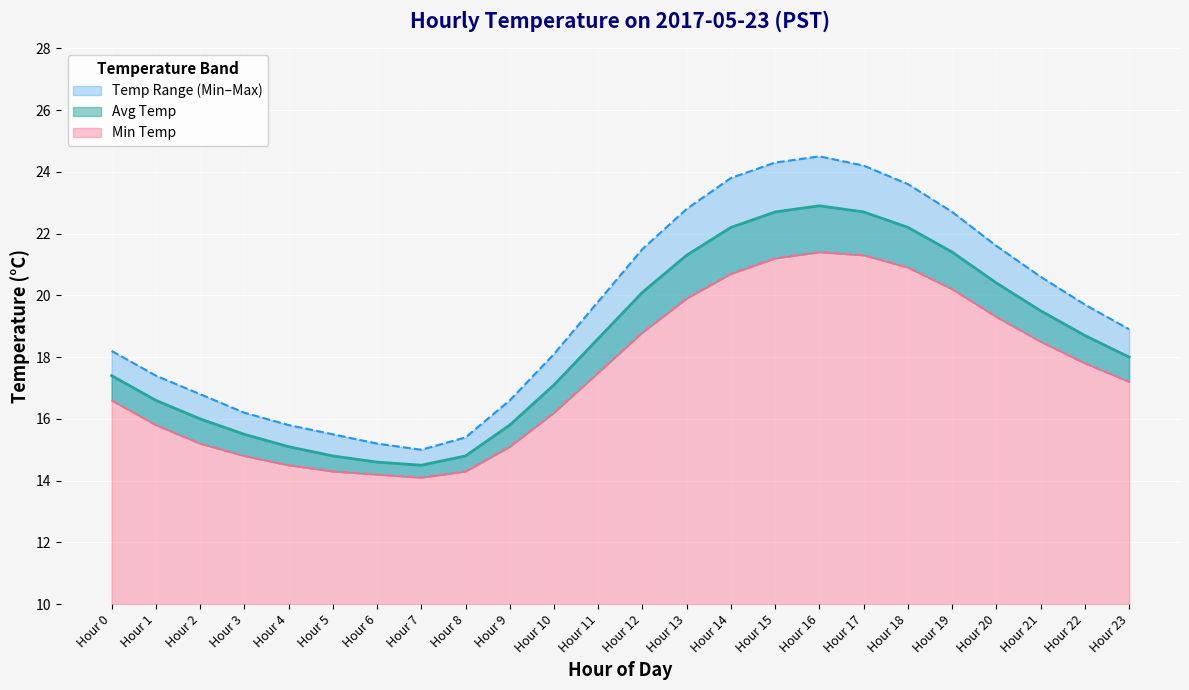

Which category has the highest value in the Min Temp series?

Hour 16